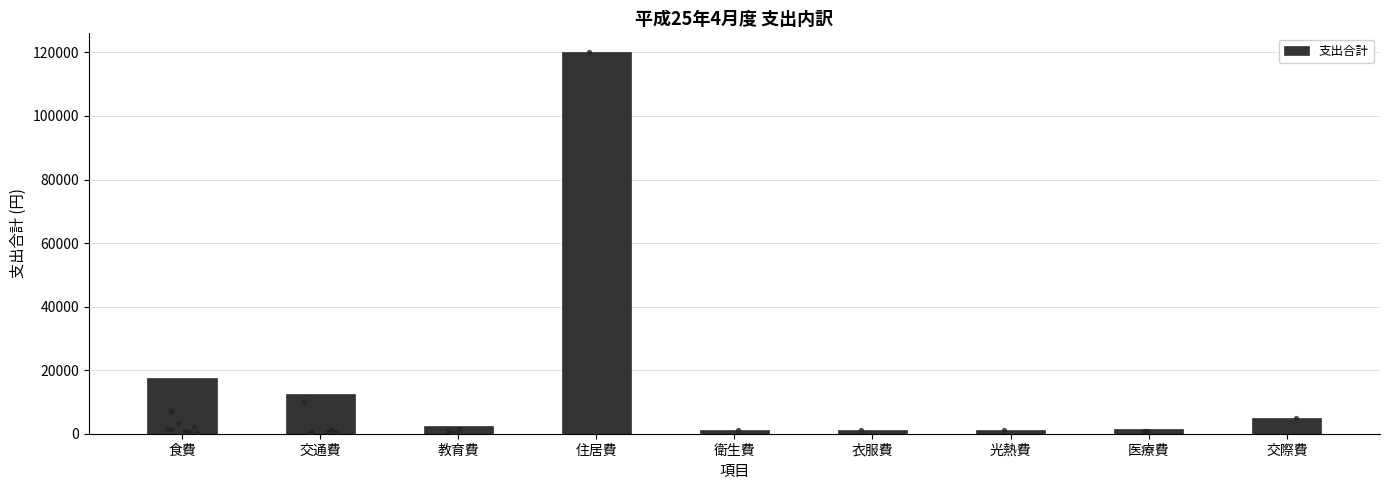

What is the change in value from 光熱費 to 医療費?

+410